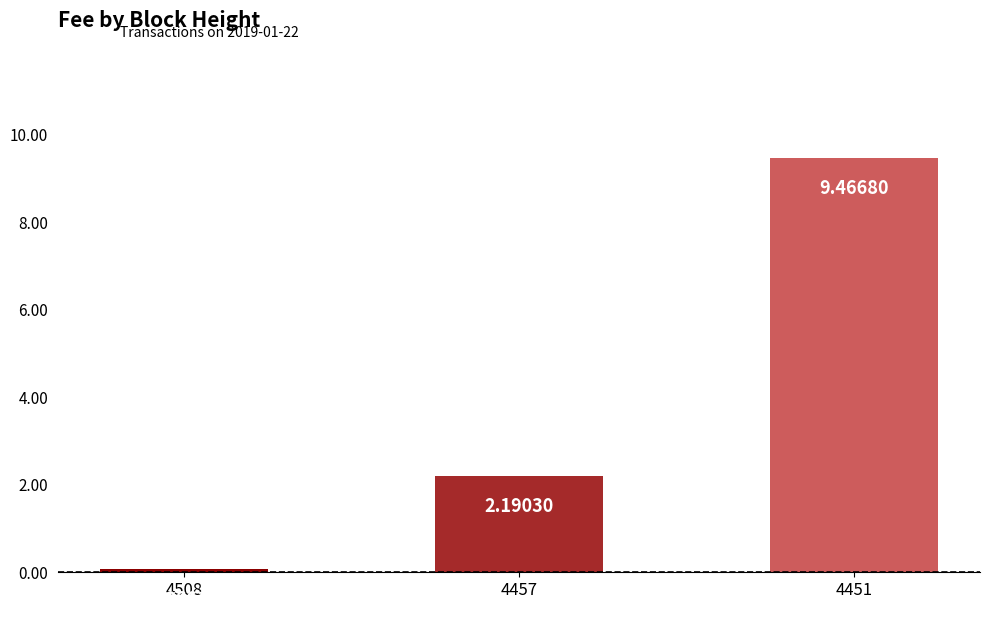

Rank the categories by value from lowest to highest.

4508, 4457, 4451